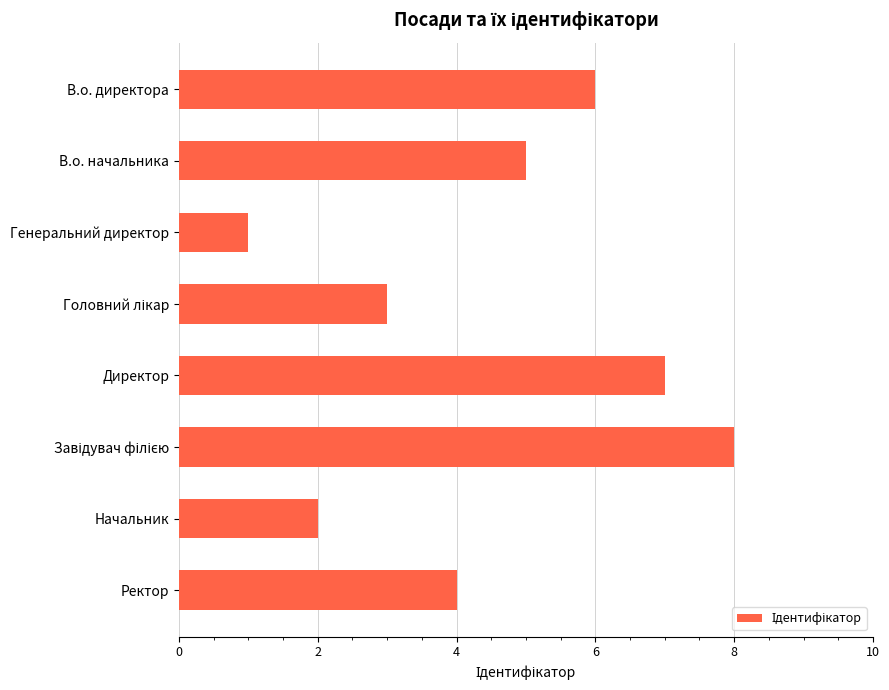

What is the label of the 8th bar from the top?

Ректор